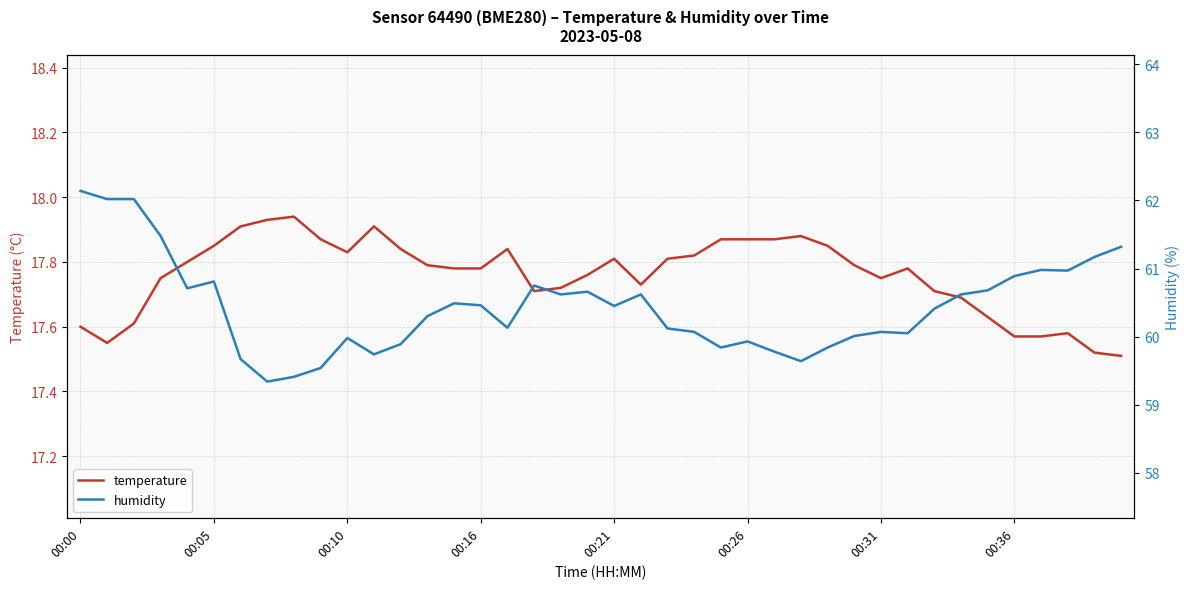

What value does the temperature series have at 13?

17.8